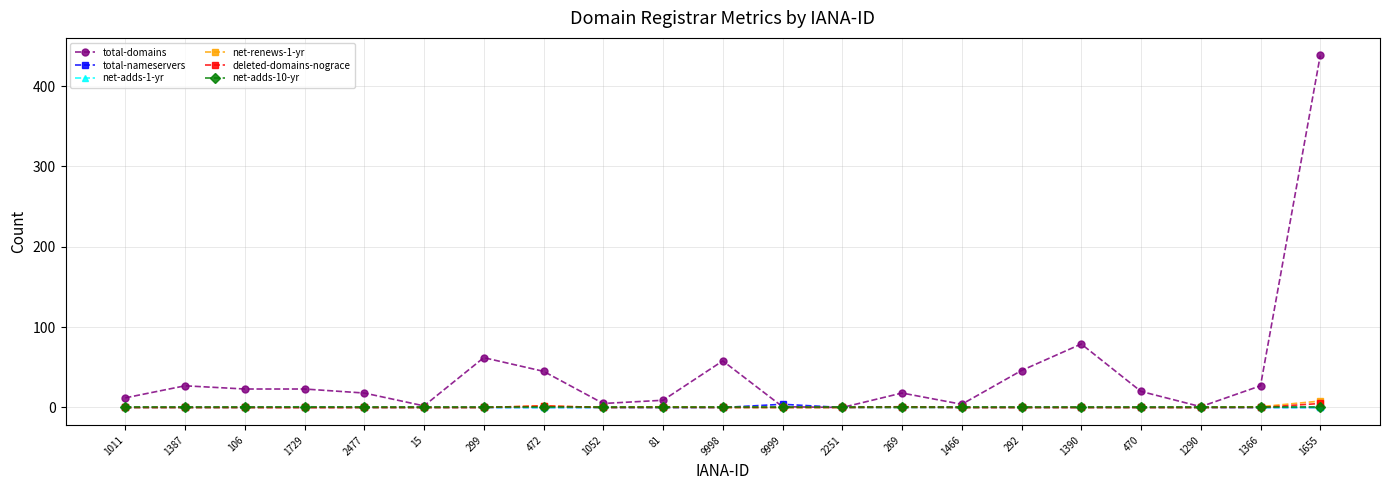

What is the maximum value shown in the chart?

438